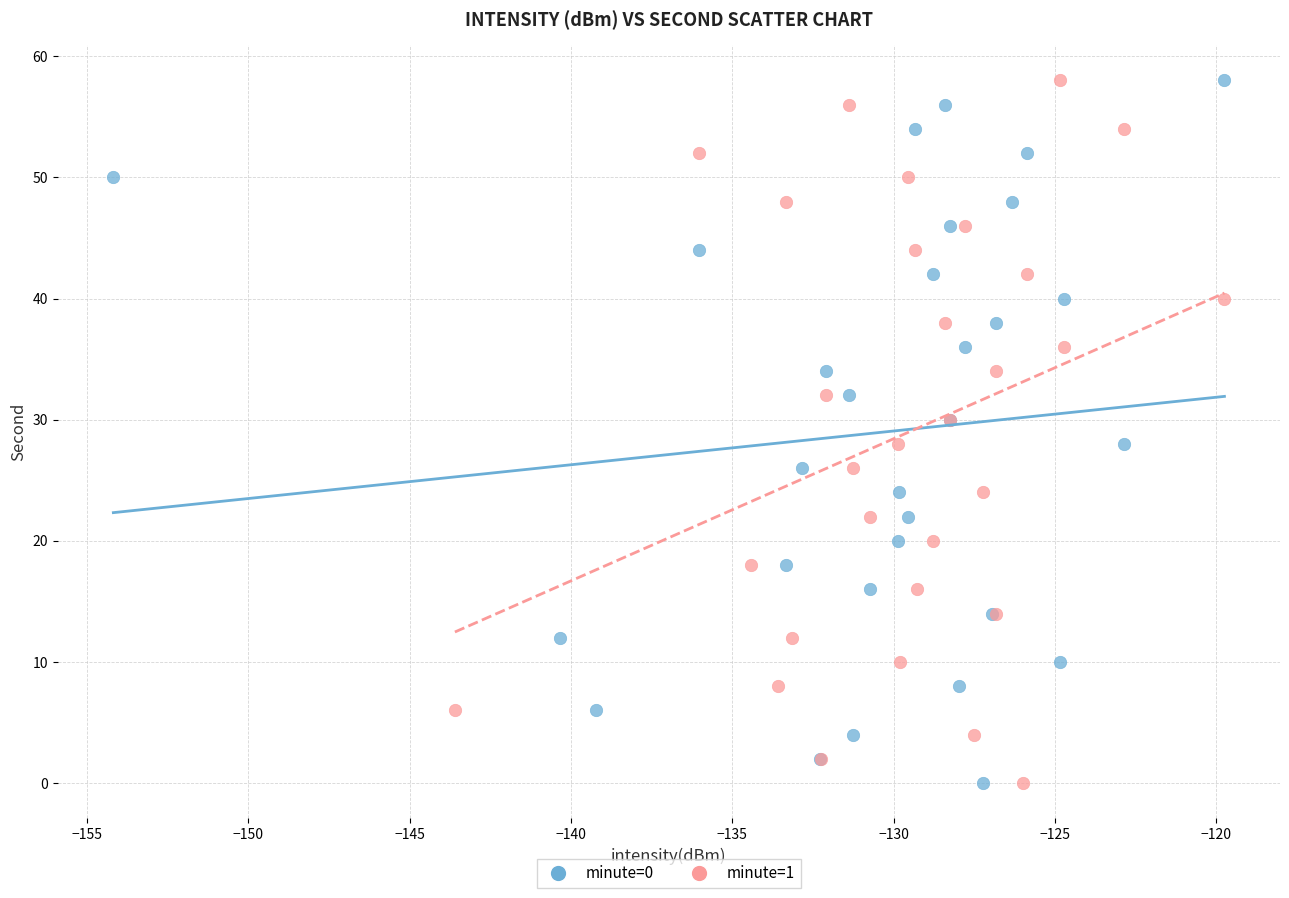

What are all the series names shown in the legend?

minute=0, minute=1